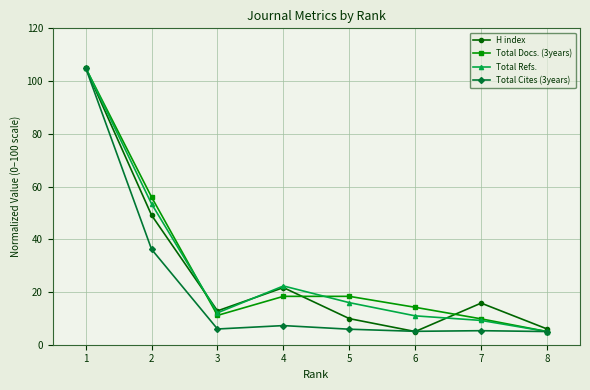

Rank the categories by Total Refs. value from highest to lowest.

1, 2, 4, 5, 3, 6, 7, 8